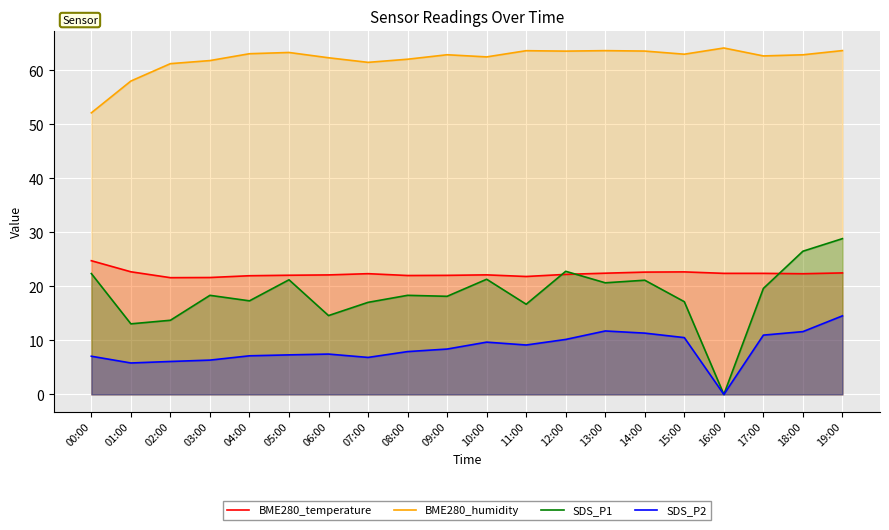

Is it true that BME280_humidity equals 111.0 at 17:00?

False